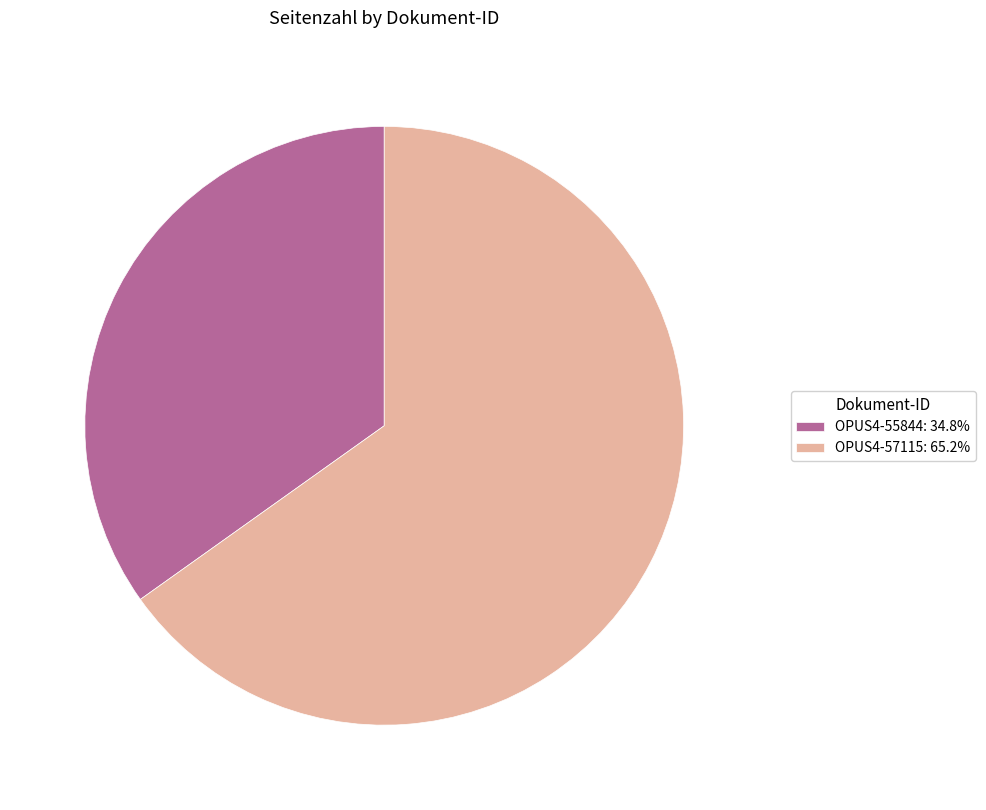

Is the sum of OPUS4-55844 and OPUS4-57115 greater than half?

Yes